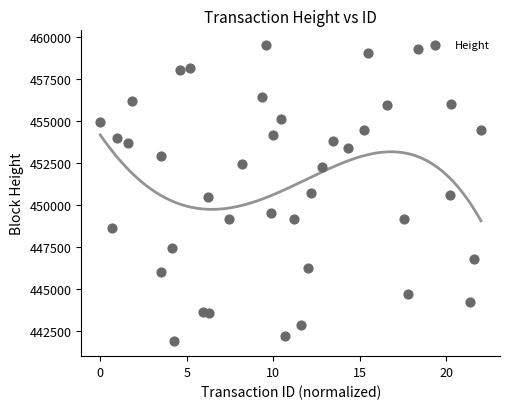

What is the range of Y values (max minus min)?

17665